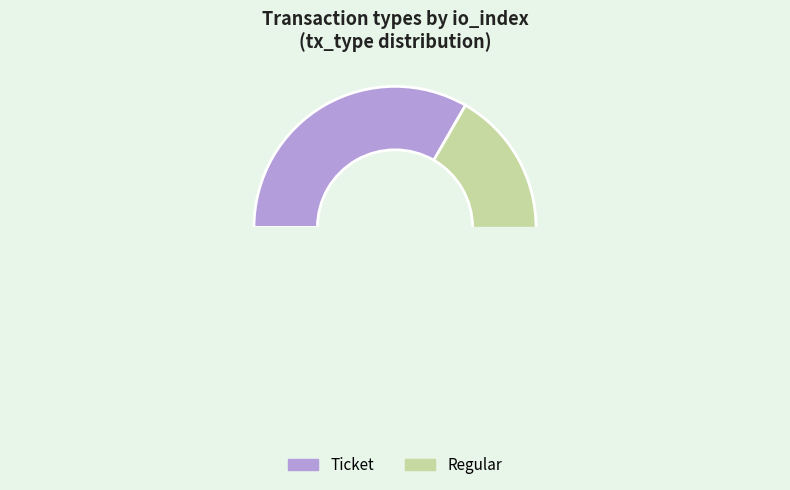

Is it true that Regular is 99% of the pie?

False